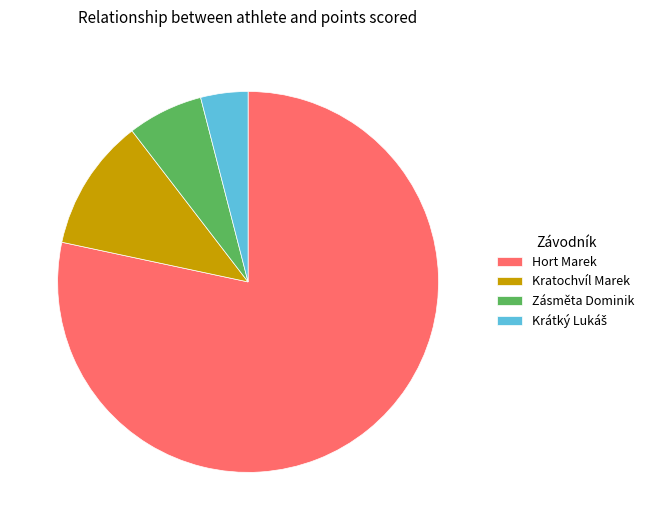

Is there any slice that represents more than half of the pie?

Yes